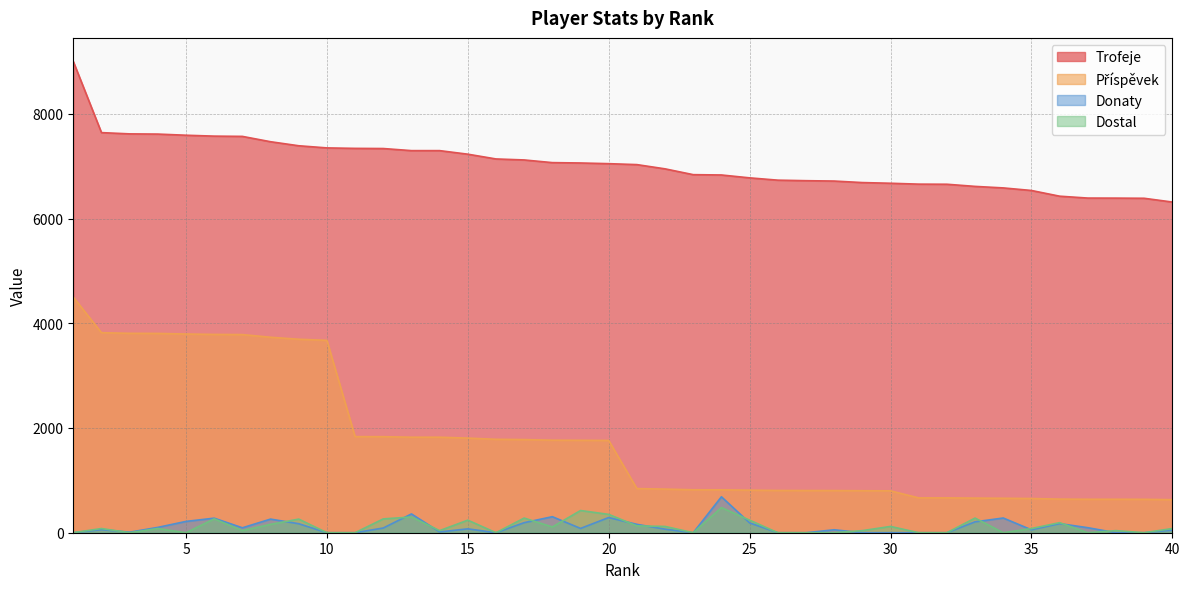

Reading left to right, list all the values displayed in this chart.

Trofeje: 1=9000	2=7641	3=7617	4=7613	5=7591	6=7574	7=7569	8=7467	9=7390	10=7349	11=7340	12=7337	13=7297	14=7297	15=7229	16=7138	17=7119	18=7068	19=7061	20=7048	21=7030	22=6949	23=6838	24=6832	25=6777	26=6733	27=6723	28=6716	29=6687	30=6674	31=6657	32=6655	33=6614	34=6585	35=6536	36=6427	37=6391	38=6390	39=6387	40=6315
Příspěvek: 1=4500	2=3820	3=3808	4=3806	5=3795	6=3787	7=3784	8=3733	9=3695	10=3674	11=1835	12=1834	13=1824	14=1824	15=1807	16=1784	17=1779	18=1767	19=1765	20=1762	21=843	22=833	23=820	24=819	25=813	26=807	27=806	28=805	29=802	30=800	31=665	32=665	33=661	34=658	35=653	36=642	37=639	38=639	39=638	40=631
Donaty: 1=0	2=59	3=10	4=102	5=216	6=278	7=94	8=260	9=172	10=0	11=0	12=90	13=359	14=15	15=74	16=0	17=192	18=306	19=82	20=290	21=160	22=68	23=0	24=686	25=188	26=0	27=0	28=56	29=0	30=0	31=0	32=0	33=208	34=281	35=56	36=174	37=96	38=0	39=0	40=50
Dostal: 1=0	2=80	3=0	4=80	5=0	6=264	7=40	8=160	9=260	10=0	11=0	12=264	13=300	14=40	15=240	16=0	17=280	18=110	19=424	20=350	21=130	22=120	23=0	24=480	25=240	26=0	27=0	28=0	29=40	30=120	31=0	32=0	33=280	34=0	35=80	36=192	37=0	38=40	39=0	40=80